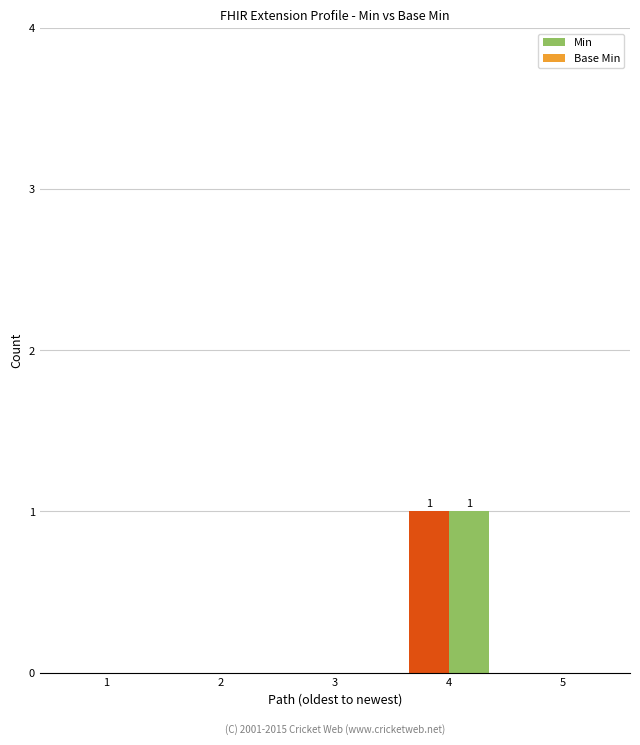

Which series has the largest range (max minus min)?

Min